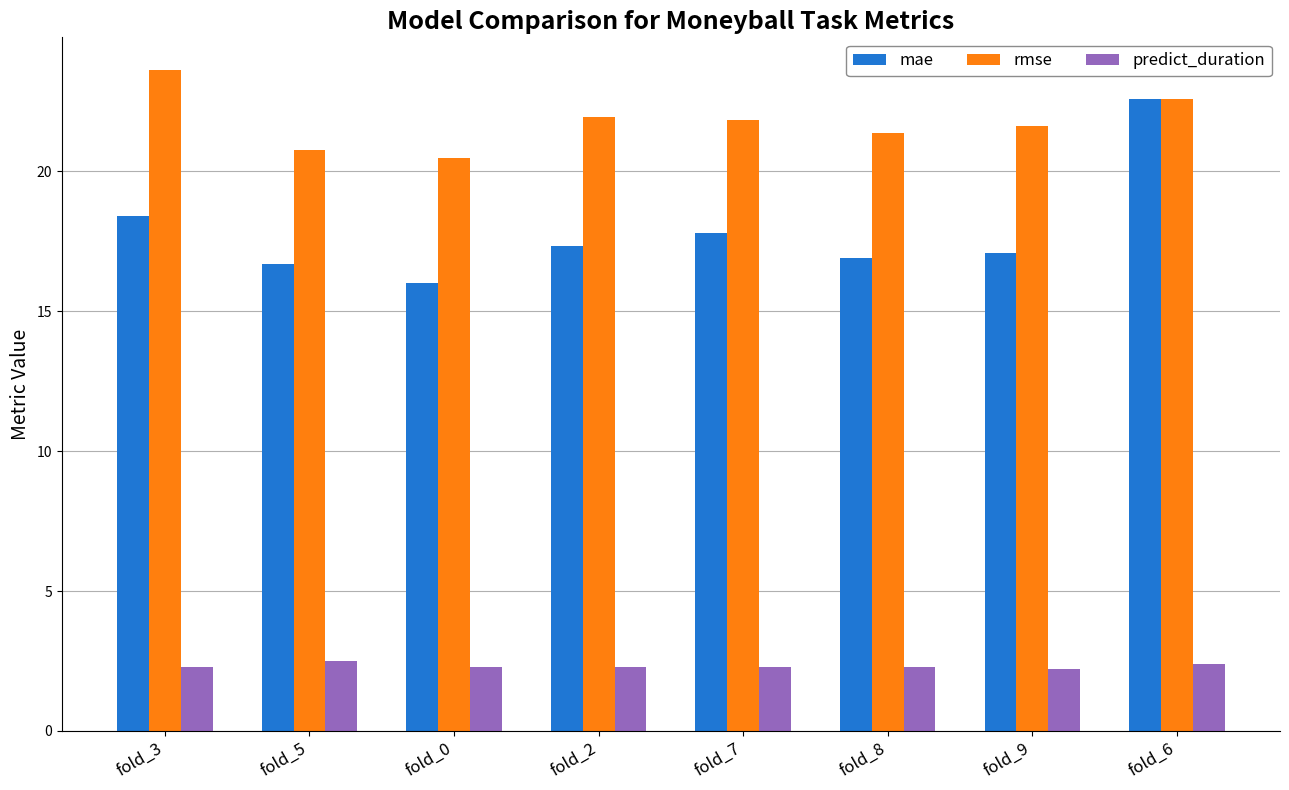

Which series changed the most between fold_2 and fold_6?

mae